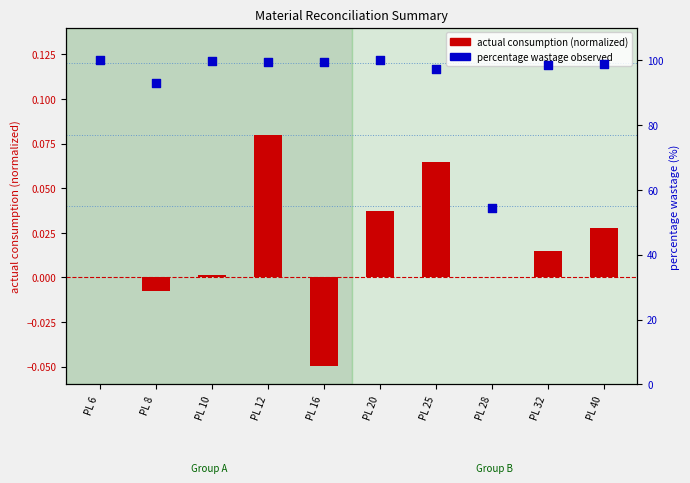

Which series has the largest Y range (max minus min)?

percentage wastage observed